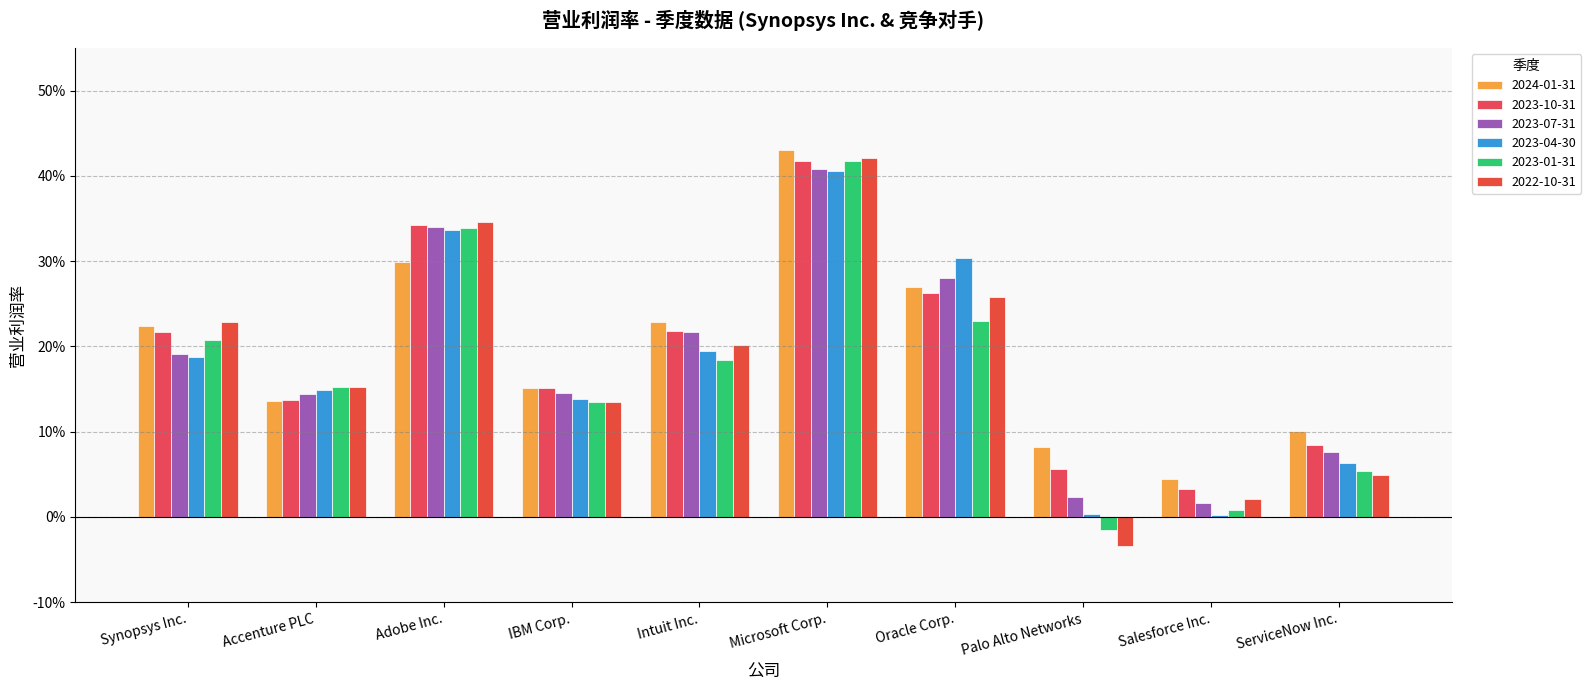

Where is 2023-07-31 nearest to the value 0?

Salesforce Inc.